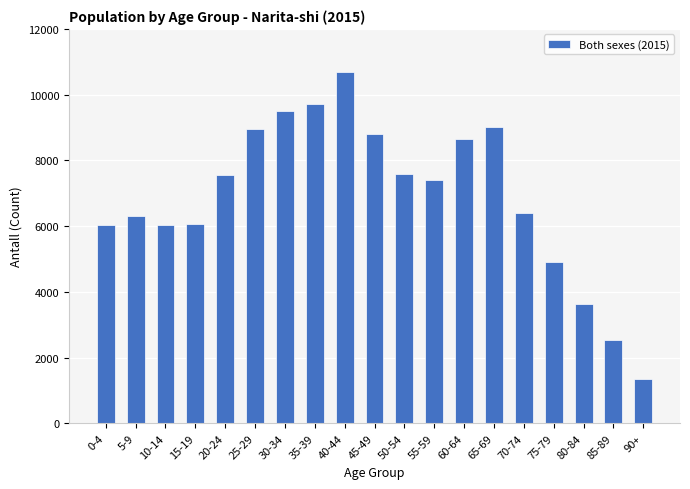

What is the change in value from 0-4 to 50-54?

+1558